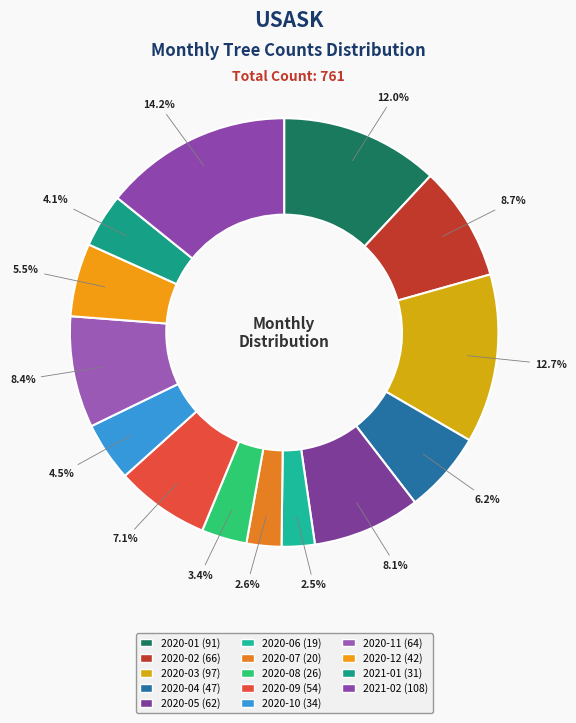

Rank the categories by value from lowest to highest.

2020-06, 2020-07, 2020-08, 2021-01, 2020-10, 2020-12, 2020-04, 2020-09, 2020-05, 2020-11, 2020-02, 2020-01, 2020-03, 2021-02